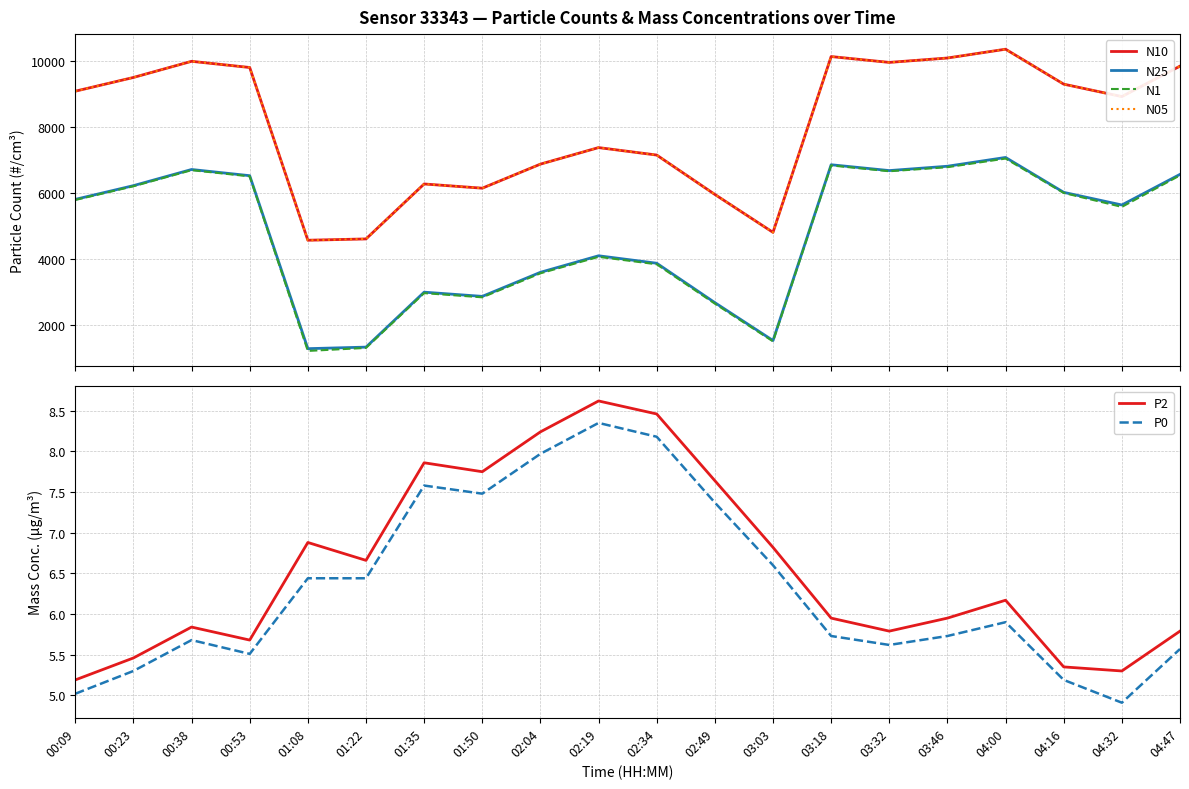

Is it true that P2 equals 6.2 at 04:00?

True